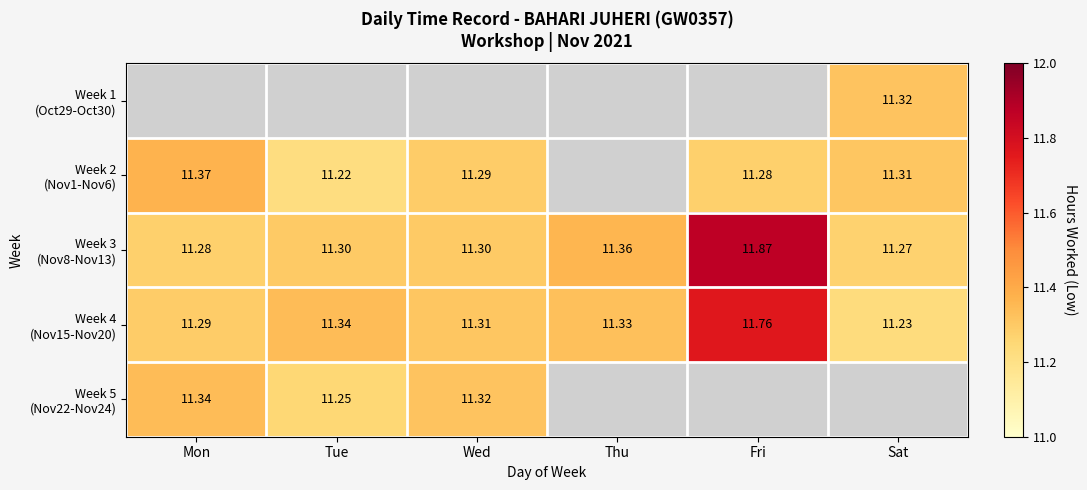

What is the difference between the Week 4 (Nov15-Nov20) values at Fri and Wed?

0.4